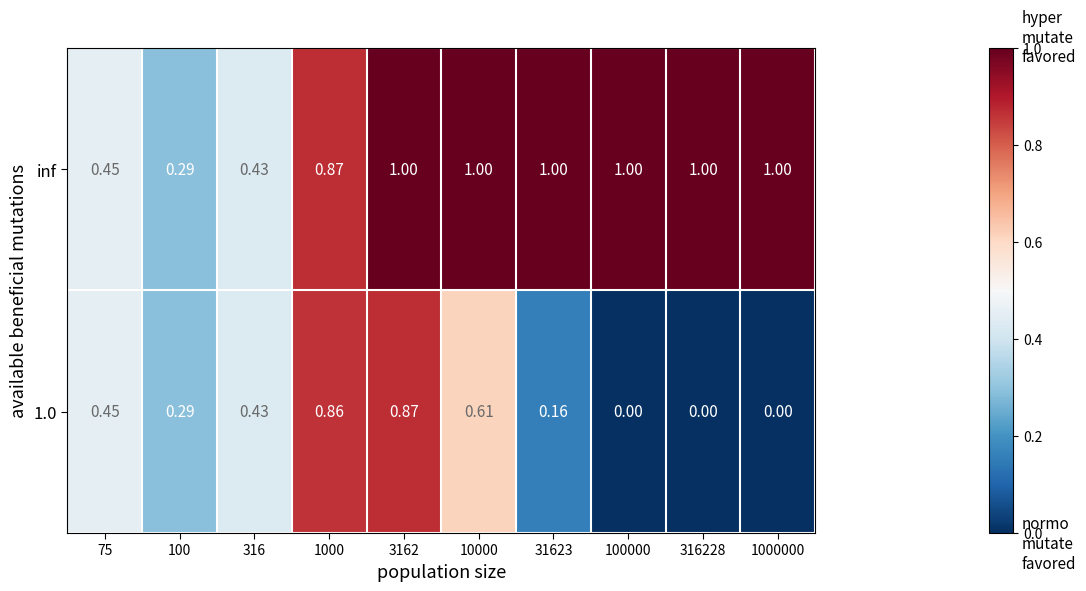

Is the value of inf at 316228 greater than the value of 1.0 at 1000000?

Yes